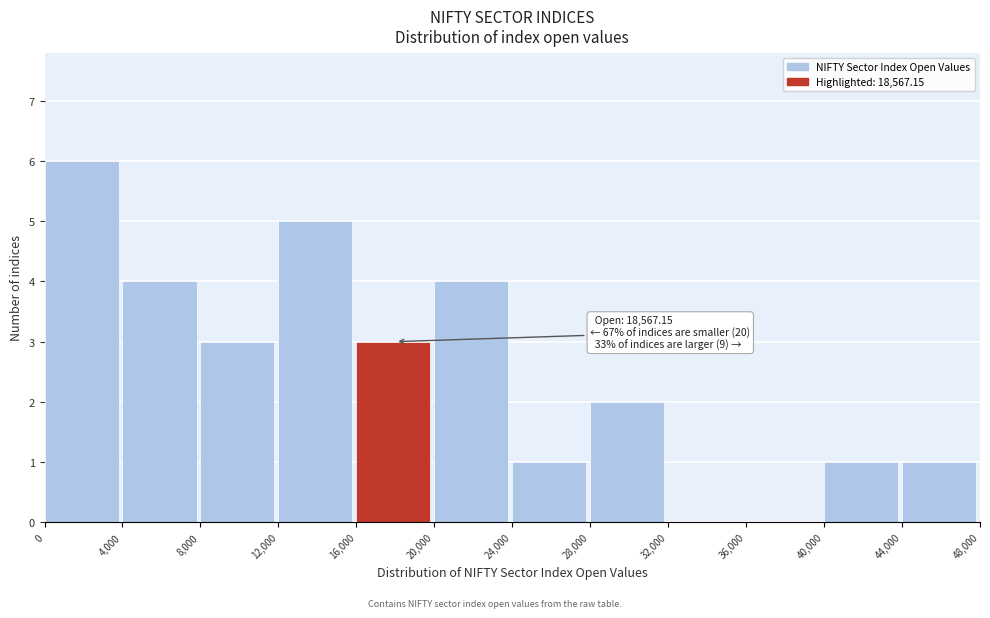

Which range on the x-axis has the tallest bar?

0 to 4,000